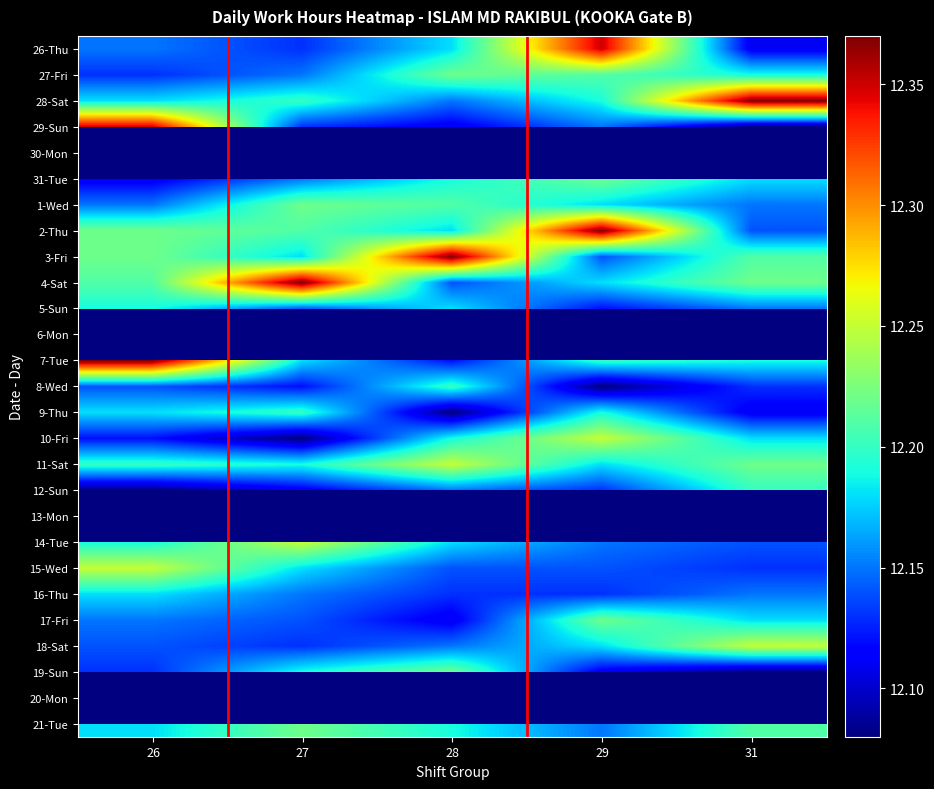

What is the difference between the second highest and minimum values in the 12-Sun series?

0.1